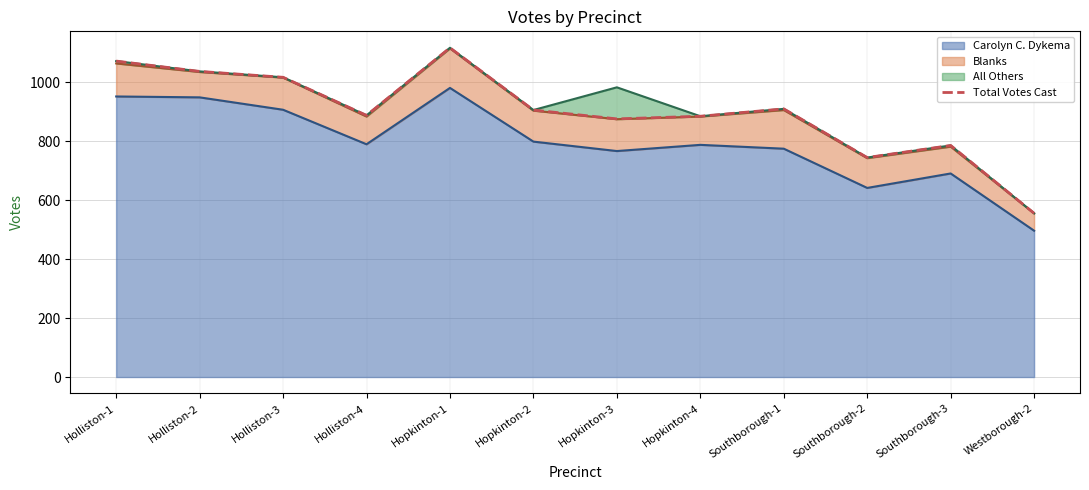

Which category has the highest value across all series?

Hopkinton-1